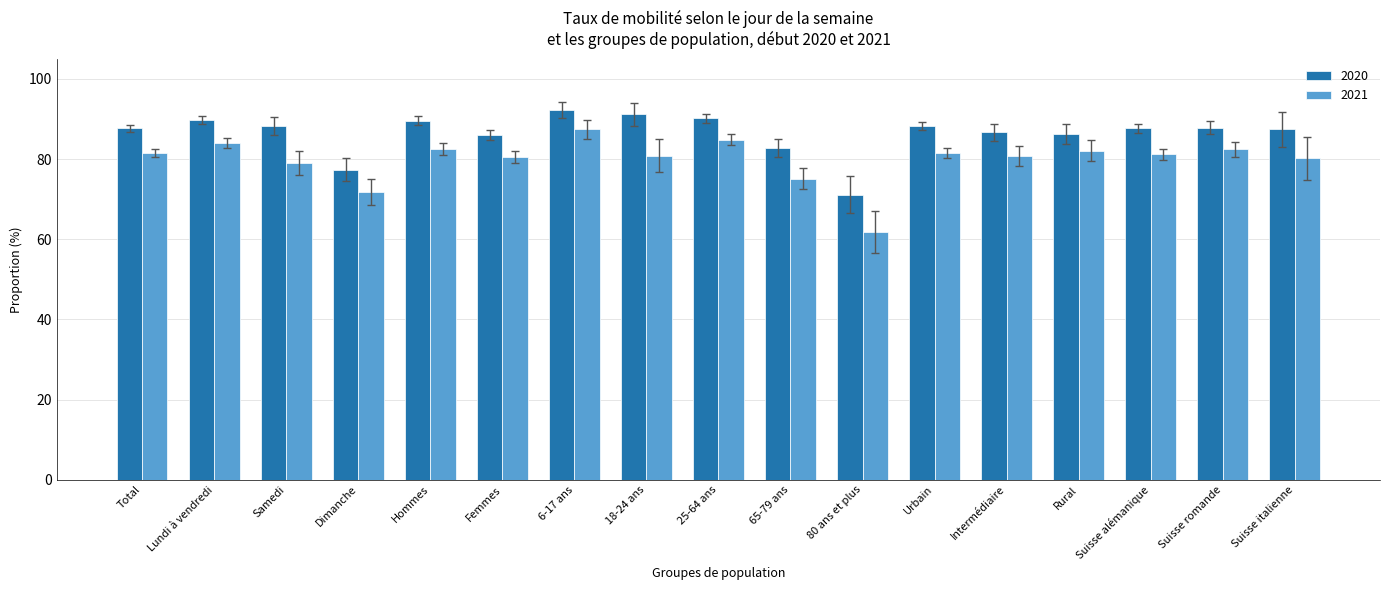

What is the lowest value of the 2020 series?

71.2